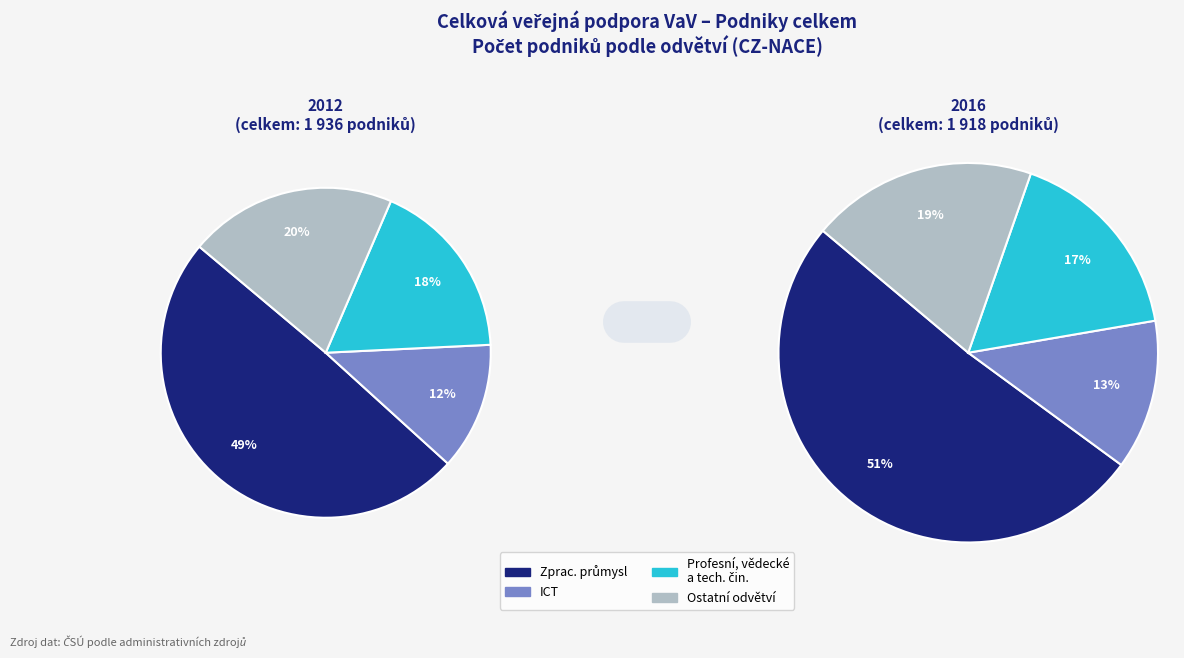

True or false: 4 accounts for 18% of the total.

True